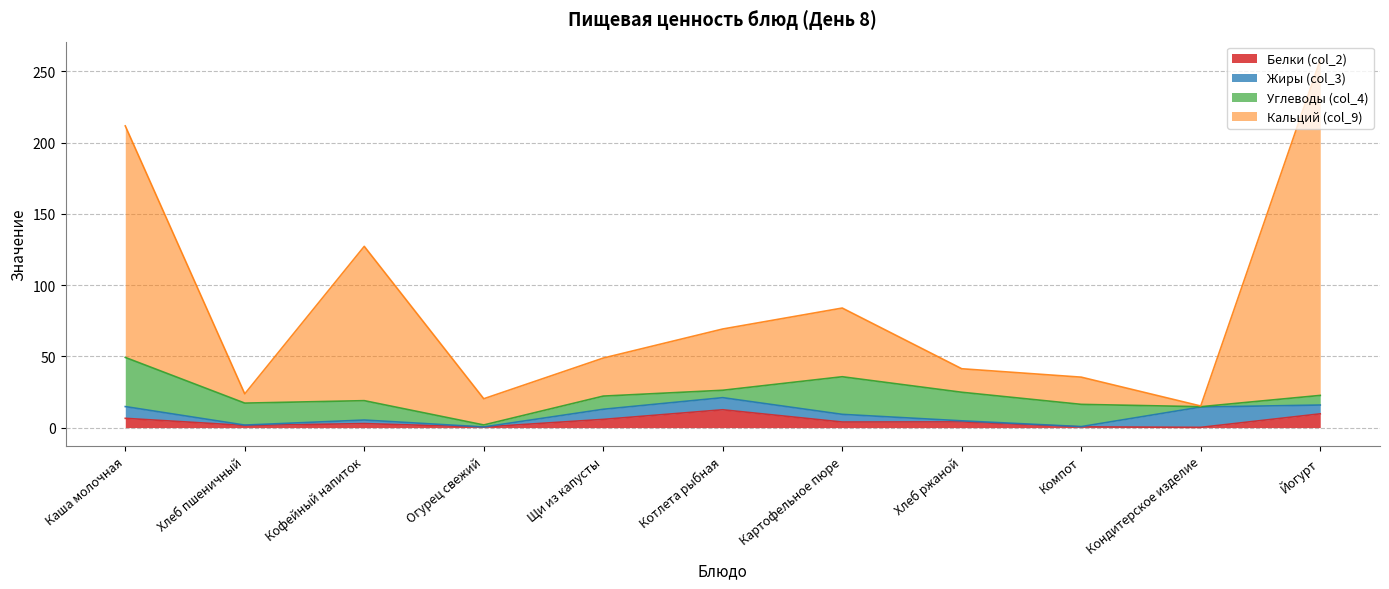

At which category does Кальций (col_9) reach its first local valley?

Хлеб пшеничный